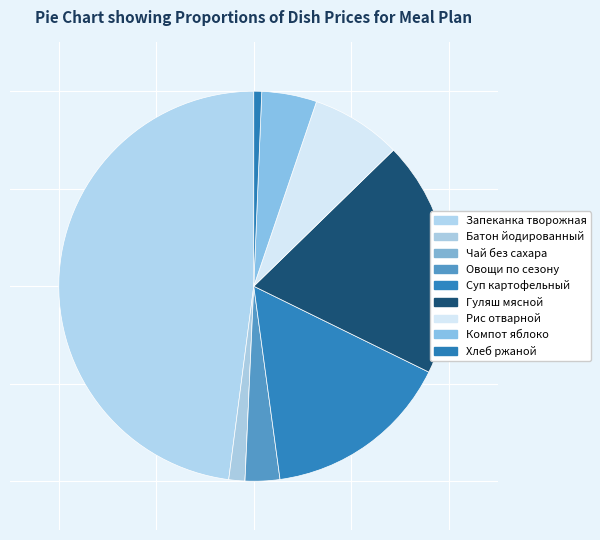

What is the change in value from Батон йодированный to Гуляш мясной?

+27.3